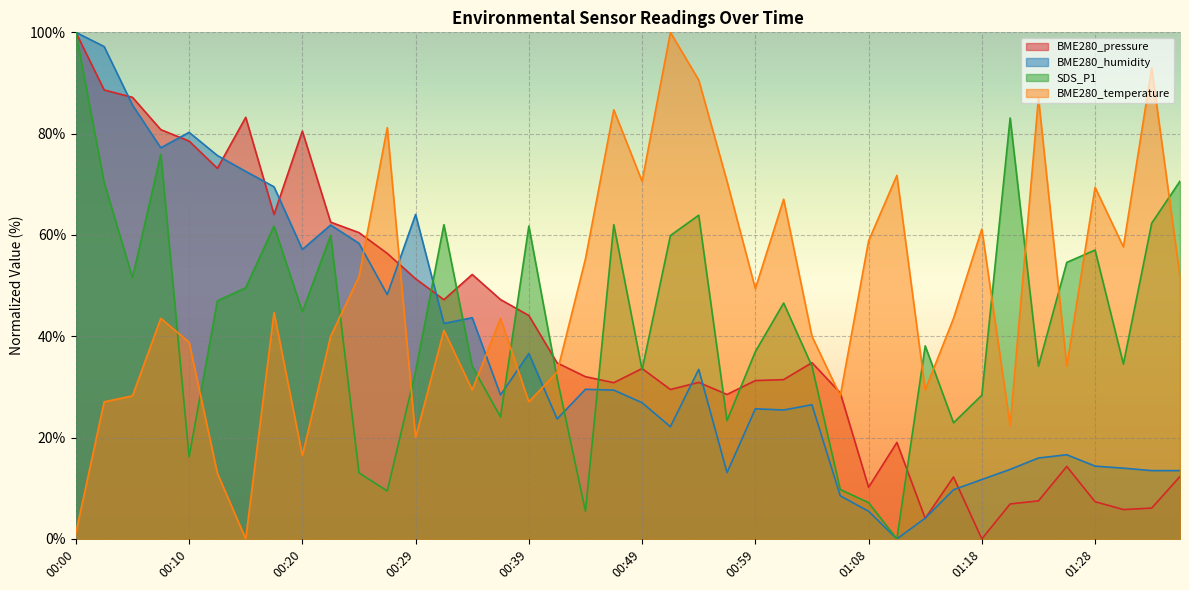

Does the chart display data point markers on the line(s)?

No